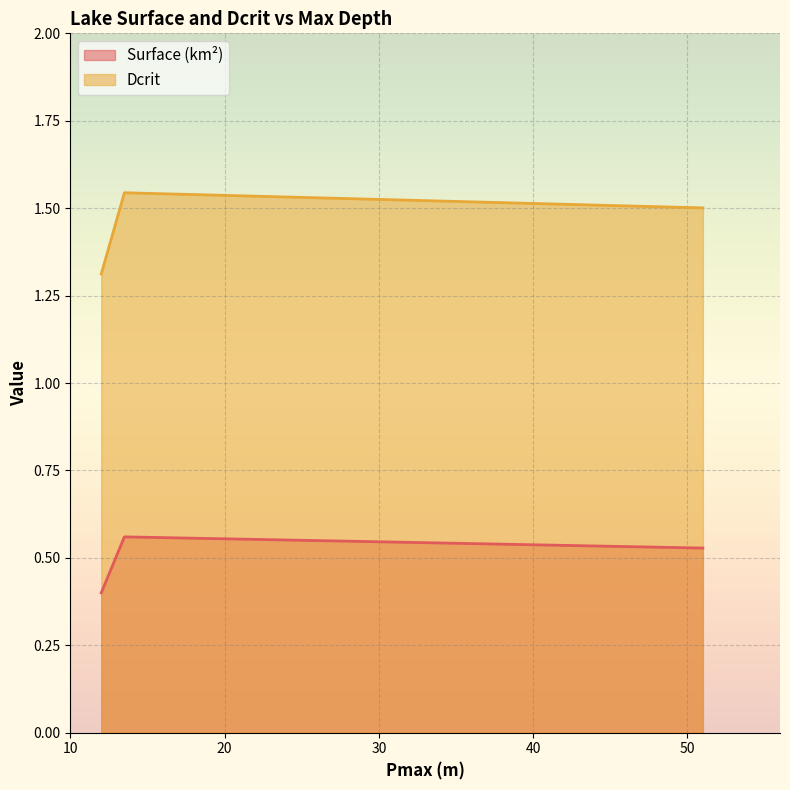

What is the spread (max minus min) of values at 13.5?

1.0